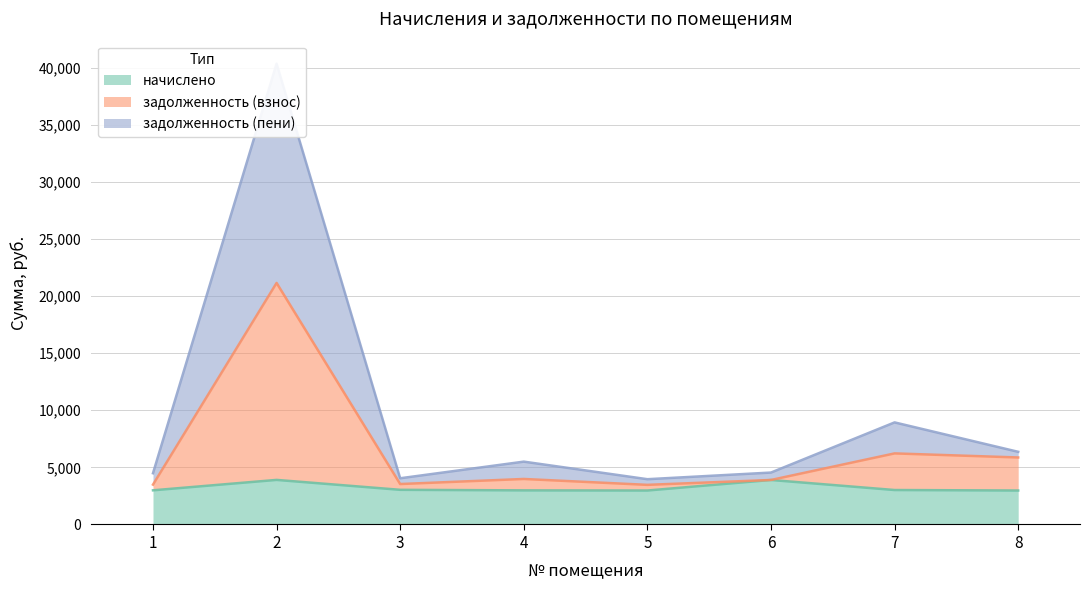

Rank the series by their average value, from highest to lowest.

задолженность (пени), задолженность (взнос), начислено